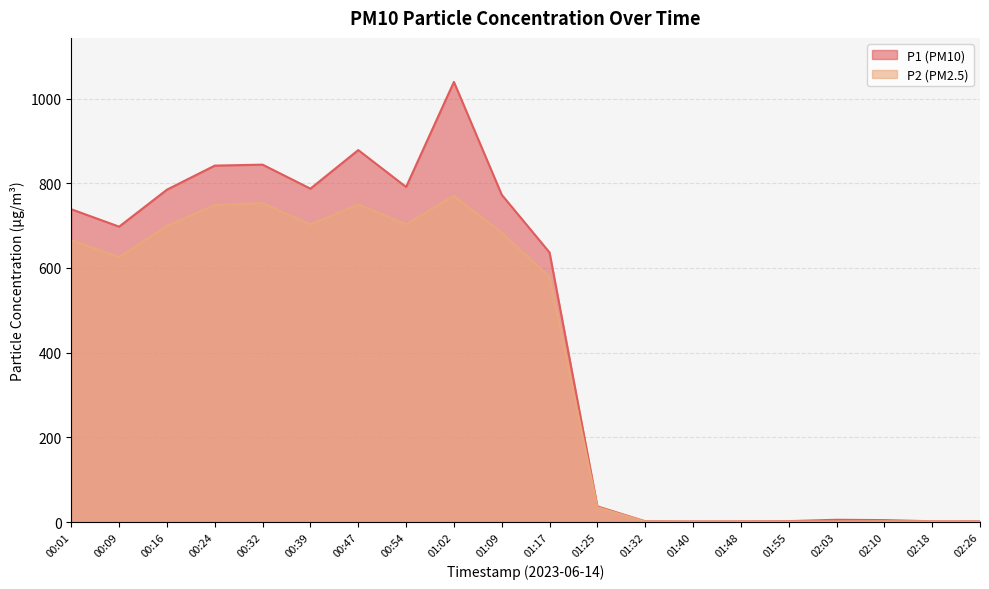

True or false: P2 and P1 cross at least once.

False